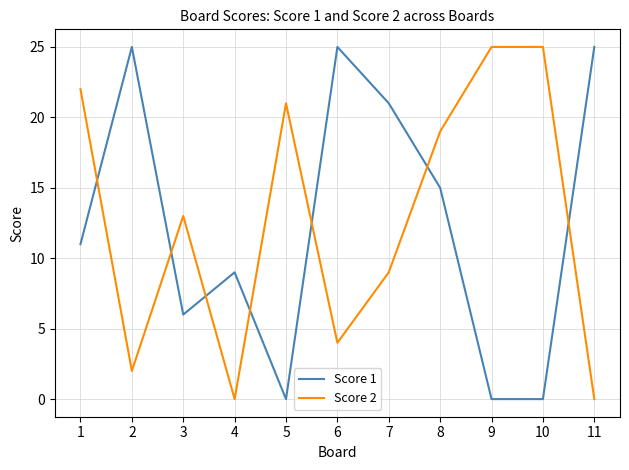

At which label is Score 1 closest to 12?

1